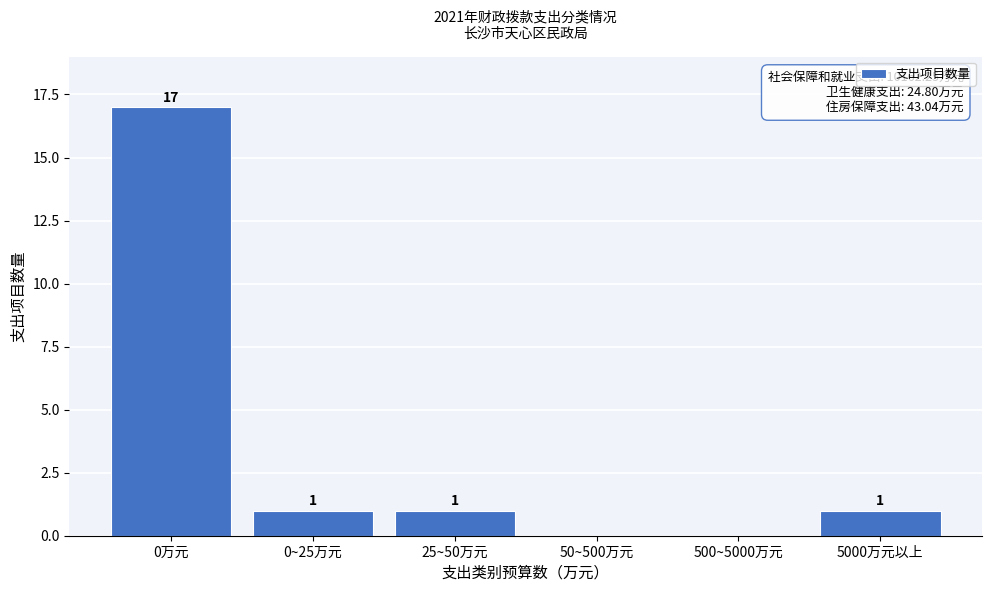

Reading right to left, what are all the values shown in this chart?

5000万元以上=1	500~5000万元=0	50~500万元=0	25~50万元=1	0~25万元=1	0万元=17